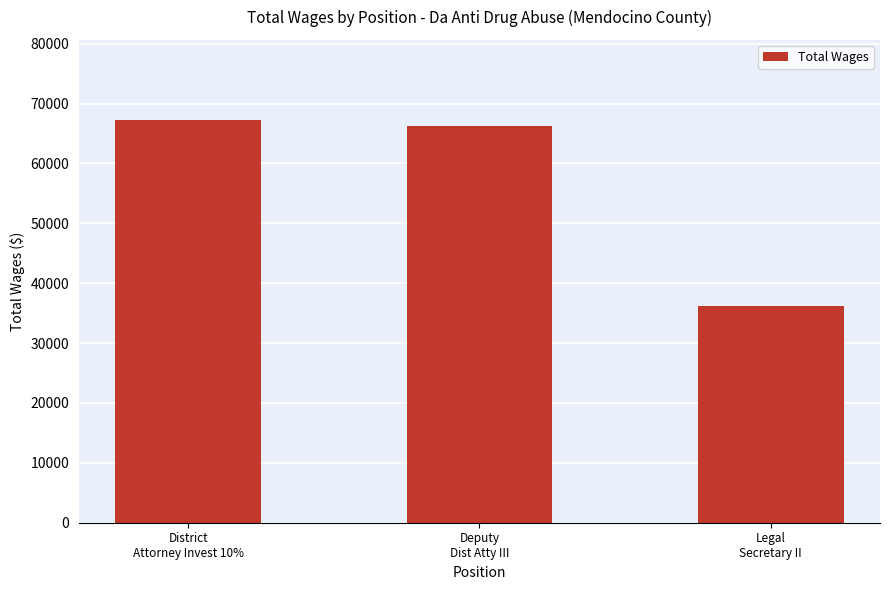

Rank the categories by value from highest to lowest.

District
Attorney Invest 10%, Deputy
Dist Atty III, Legal
Secretary II